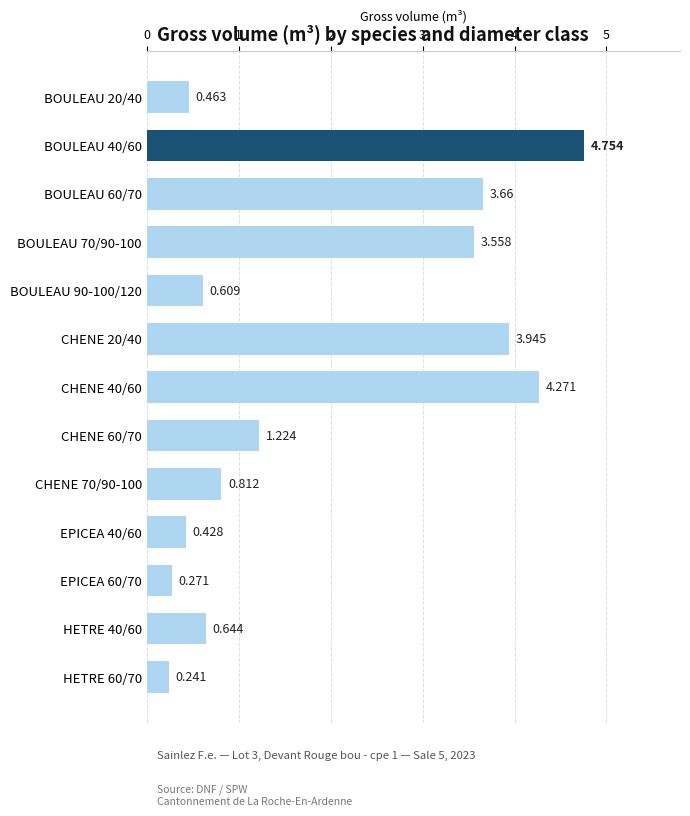

What is the sum of all values?

24.9